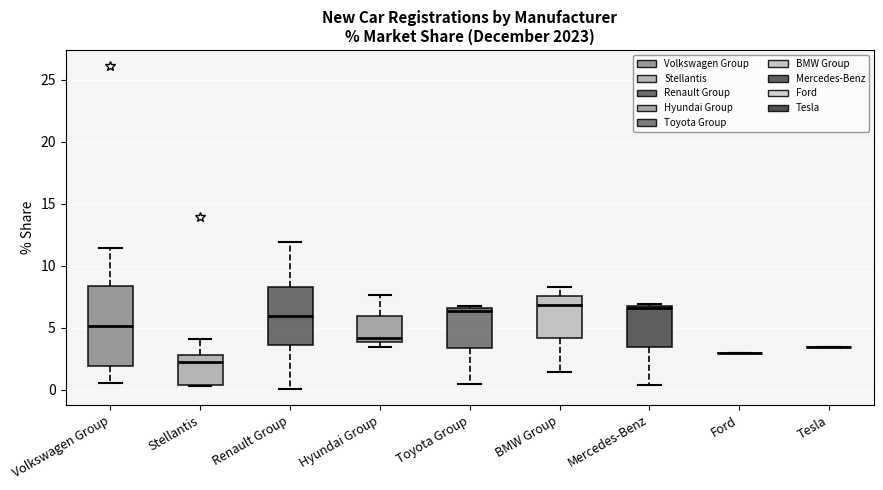

Reading left to right, read every box against the y-axis: the position of its median line, the range the box covers, and the ends of its whiskers. The values are not printed on the chart, so give them approximately, as read against the axis.

Volkswagen Group: median 5.0, box 2.0 to 8.5, whiskers 0.5 to 11.5
Stellantis: median 2.0, box 0.5 to 3.0, whiskers 0.5 to 4.0
Renault Group: median 6.0, box 3.5 to 8.5, whiskers 0.0 to 12.0
Hyundai Group: median 4.0 (just above the box's lower edge), box 4.0 to 6.0, whiskers 3.5 to 7.5
Toyota Group: median 6.5 (just below the box's upper edge), box 3.5 to 6.5, whiskers 0.5 to 7.0
BMW Group: median 7.0, box 4.0 to 7.5, whiskers 1.5 to 8.5
Mercedes-Benz: median 6.5 (just below the box's upper edge), box 3.5 to 6.5, whiskers 0.5 to 7.0
Ford: box collapsed to a line at 3.0, whiskers 3.0 to 3.0
Tesla: box collapsed to a line at 3.5, whiskers 3.5 to 3.5